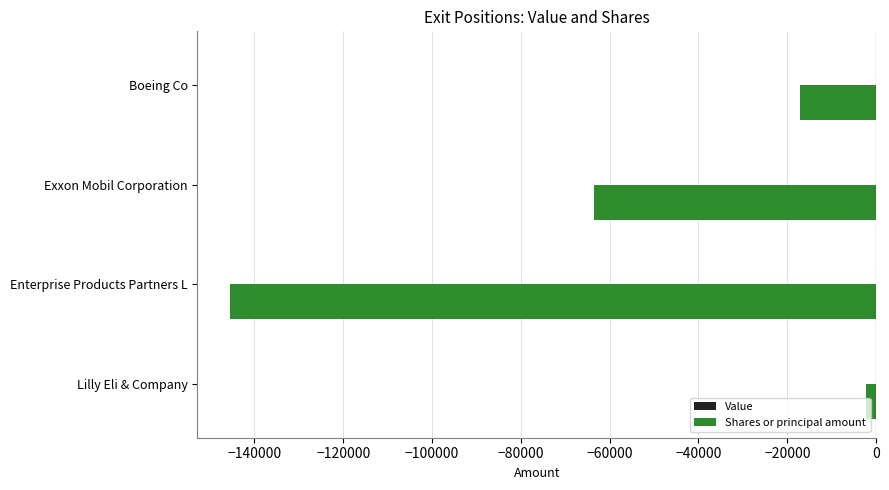

At which label is the value closest to -73968?

Exxon Mobil Corporation